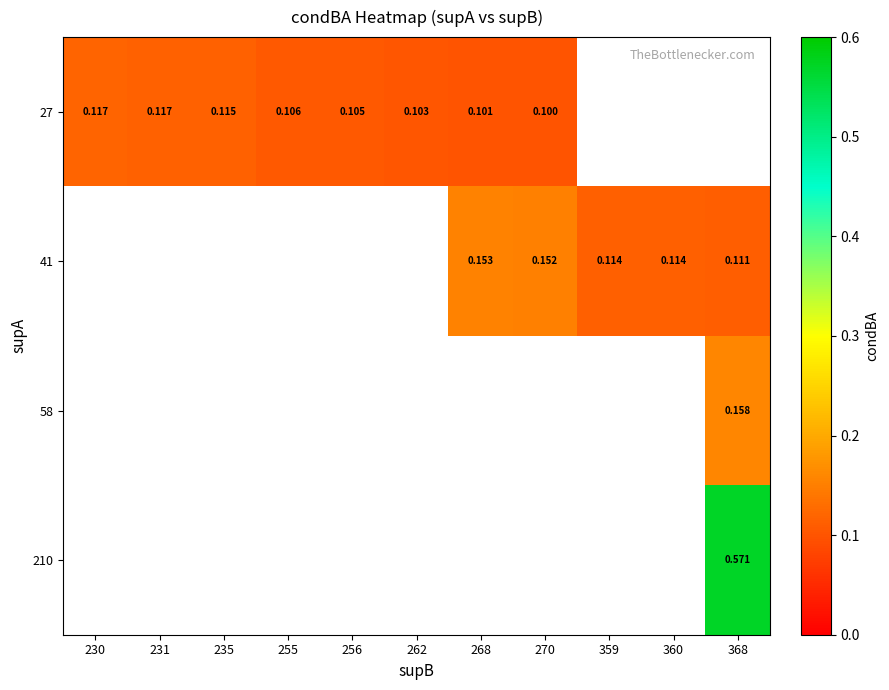

Between 231 and 270, which is larger?

231